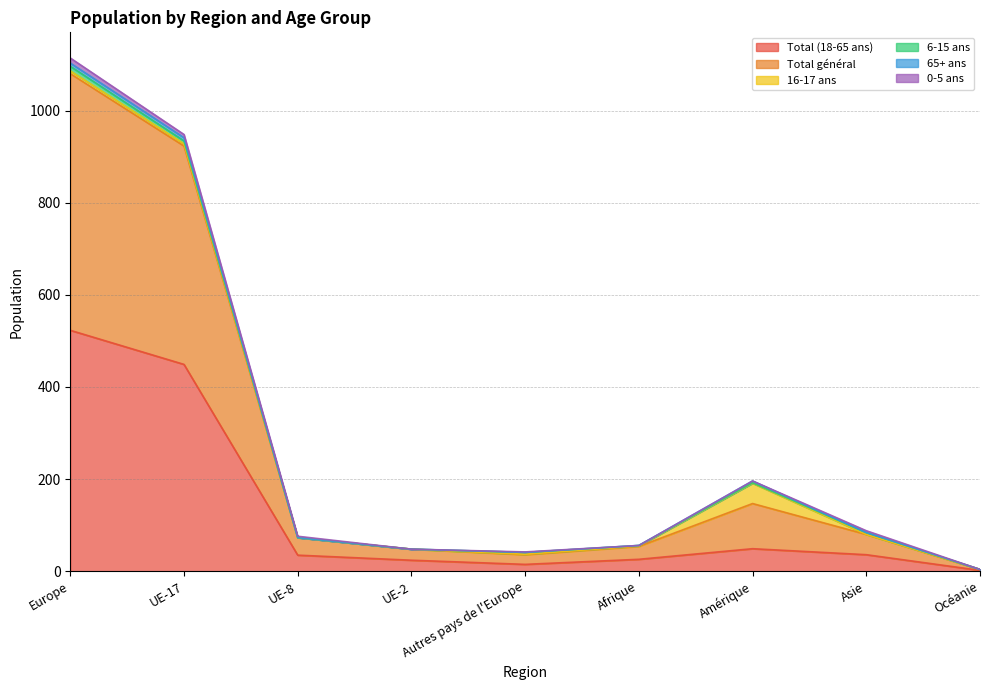

Rank the series at Océanie from lowest to highest value.

16-17 ans, 6-15 ans, 65+ ans, 0-5 ans, Total (18-65 ans), Total général